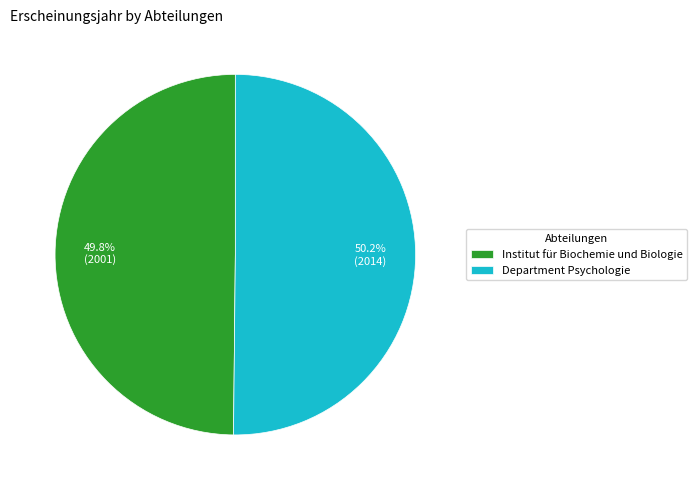

True or false: Institut für Biochemie und Biologie accounts for 56% of the total.

False